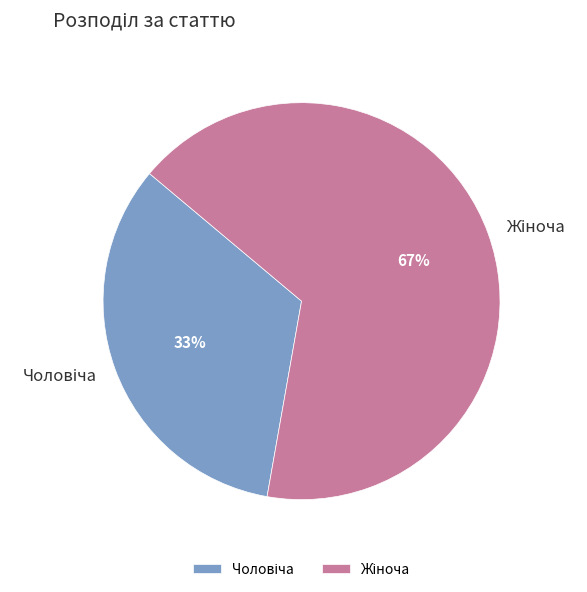

To the nearest percent, what is the average slice percentage?

50%